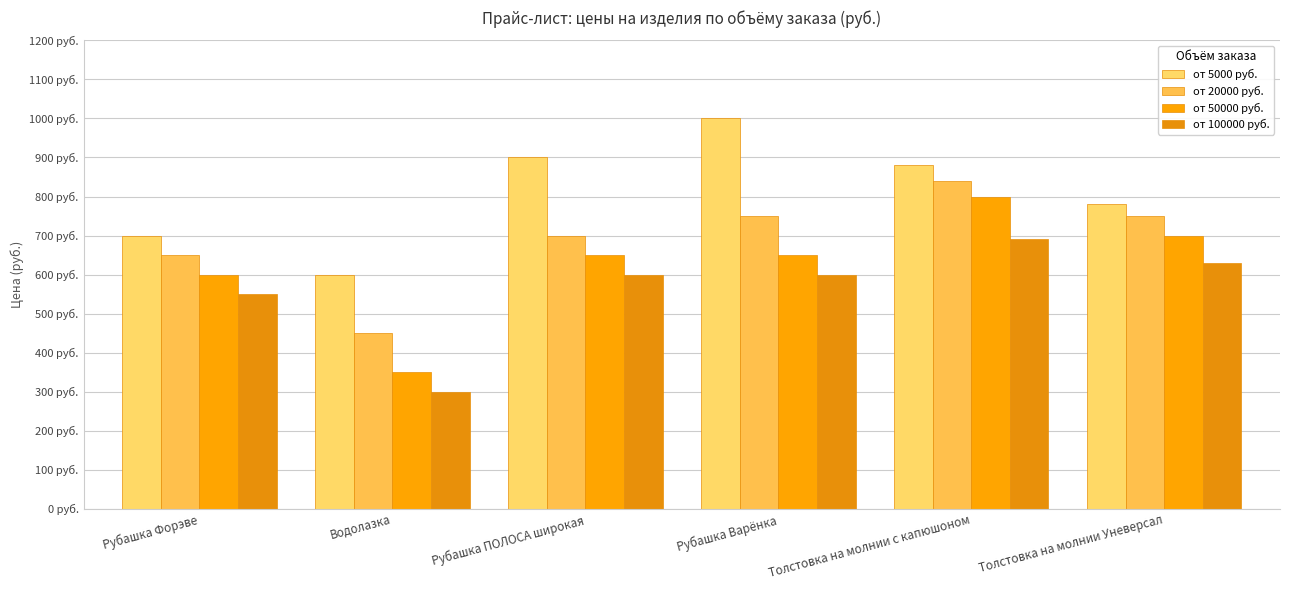

Reading left to right, extract all data points from this chart.

от 5000 руб.: Рубашка Форэве=700	Водолазка=600	Рубашка ПОЛОСА широкая=900	Рубашка Варёнка=1000	Толстовка на молнии с капюшоном=880	Толстовка на молнии Уневерсал=780
от 20000 руб.: Рубашка Форэве=650	Водолазка=450	Рубашка ПОЛОСА широкая=700	Рубашка Варёнка=750	Толстовка на молнии с капюшоном=840	Толстовка на молнии Уневерсал=750
от 50000 руб.: Рубашка Форэве=600	Водолазка=350	Рубашка ПОЛОСА широкая=650	Рубашка Варёнка=650	Толстовка на молнии с капюшоном=800	Толстовка на молнии Уневерсал=700
от 100000 руб.: Рубашка Форэве=550	Водолазка=300	Рубашка ПОЛОСА широкая=600	Рубашка Варёнка=600	Толстовка на молнии с капюшоном=690	Толстовка на молнии Уневерсал=630